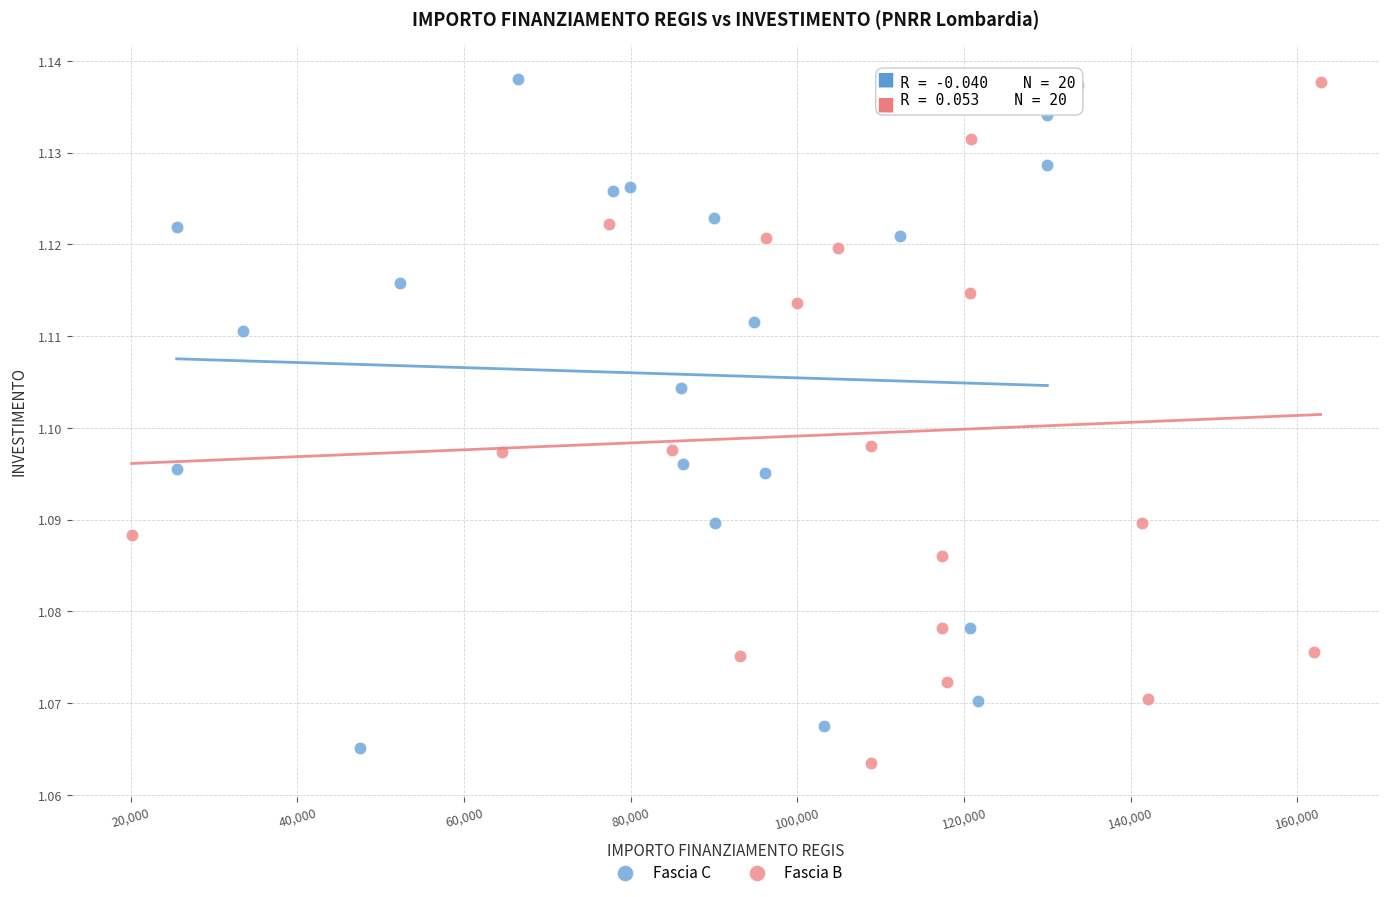

Which series reaches the minimum Y coordinate?

Fascia B